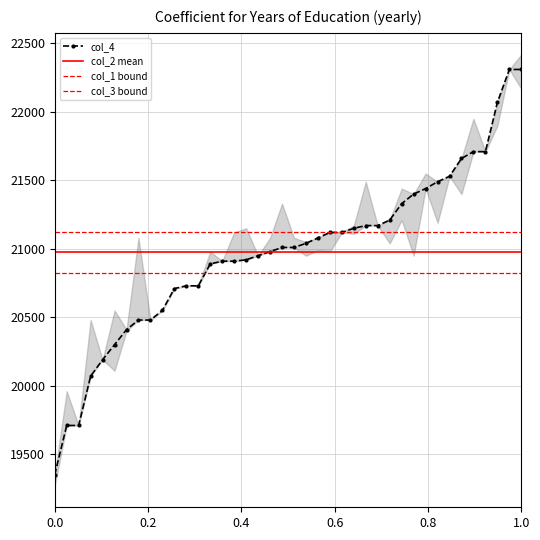

What is the average value of the col_4 series?

20976